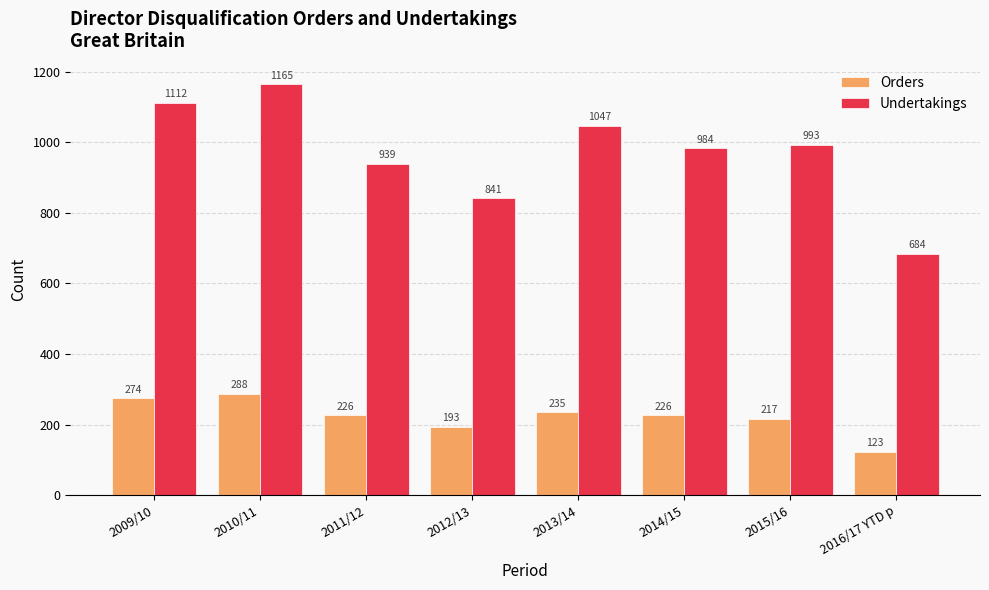

How many bars are there in total?

16